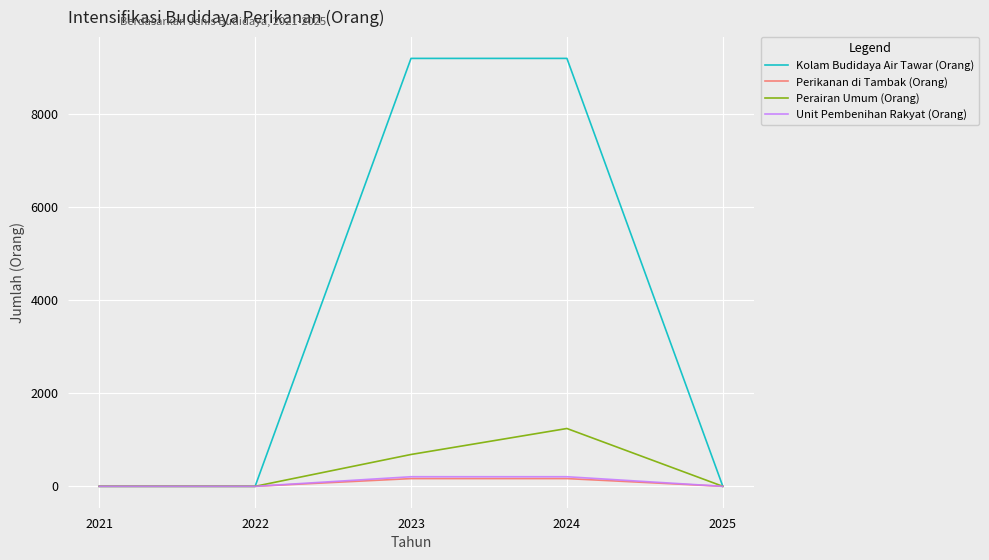

Does the chart display data point markers on the line(s)?

No